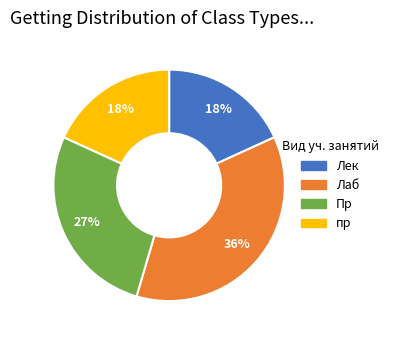

How many segments does this pie chart have?

4